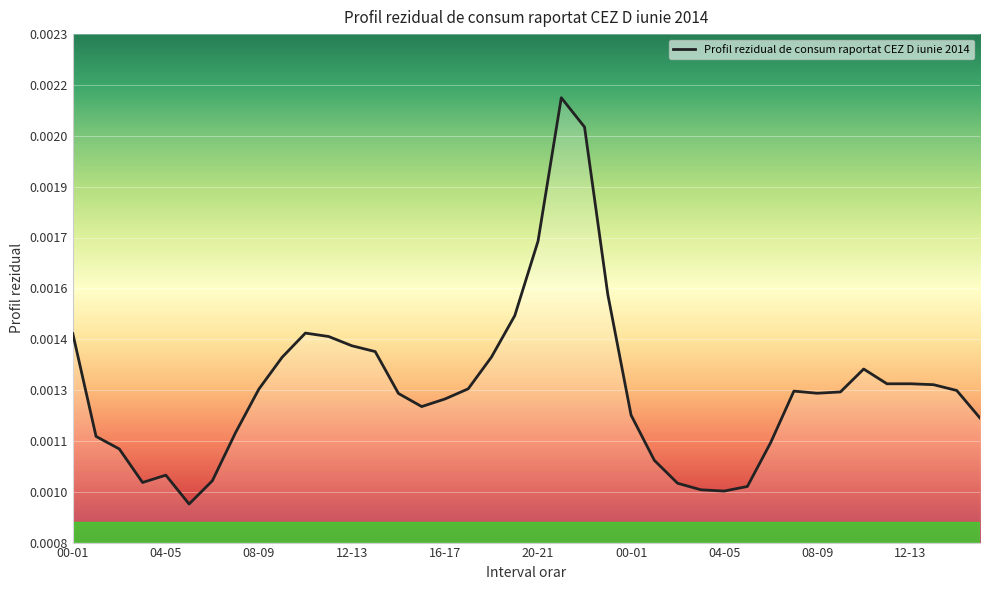

Does the chart display data point markers on the line(s)?

No